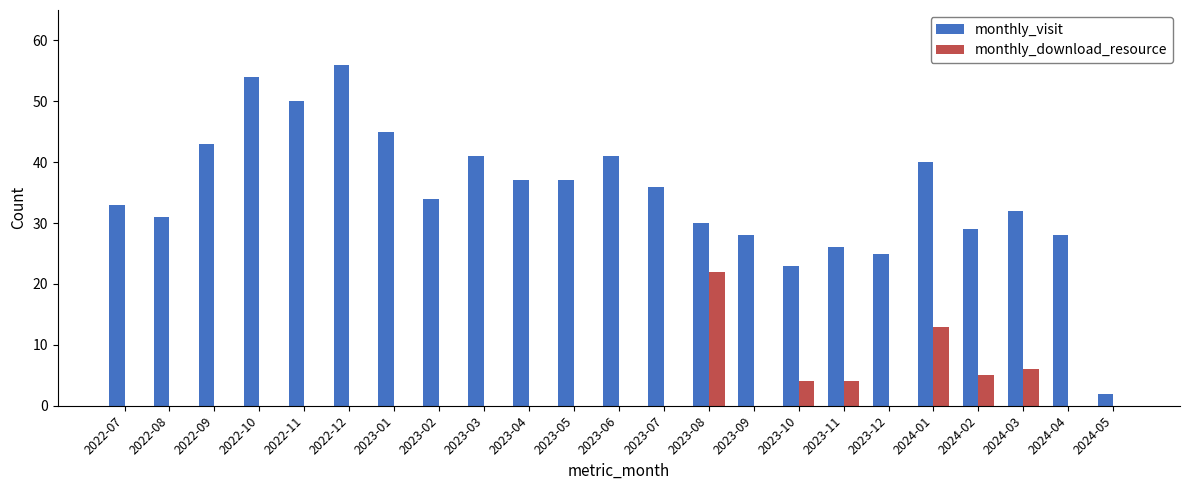

Between 2023-02 and 2023-09, which series saw the biggest shift?

monthly_visit